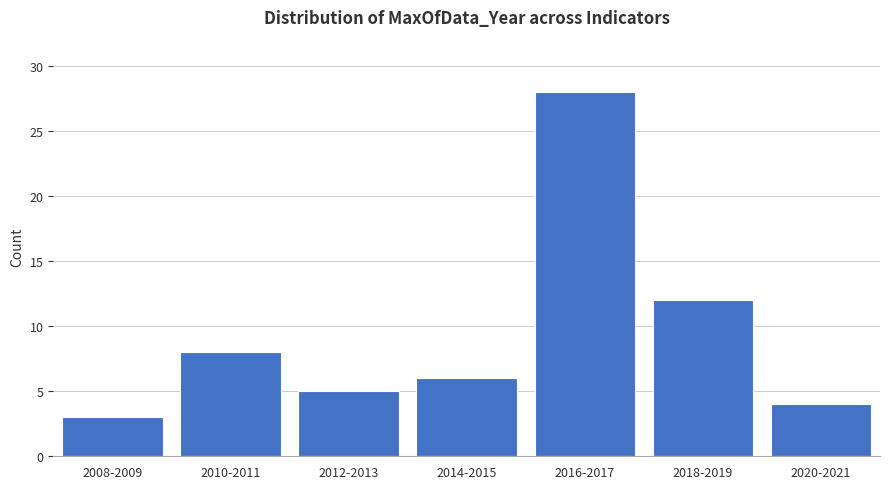

Reading left to right, list all the values displayed in this chart.

2008-2009=3	2010-2011=8	2012-2013=5	2014-2015=6	2016-2017=28	2018-2019=12	2020-2021=4